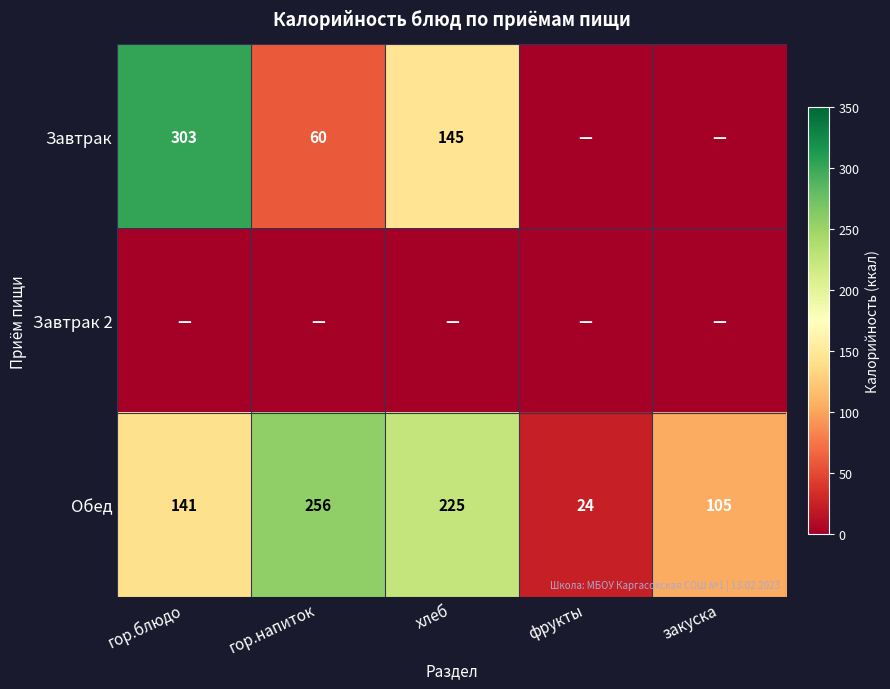

What is the approximate value of Обед at гор.блюдо, to the nearest 10?

140